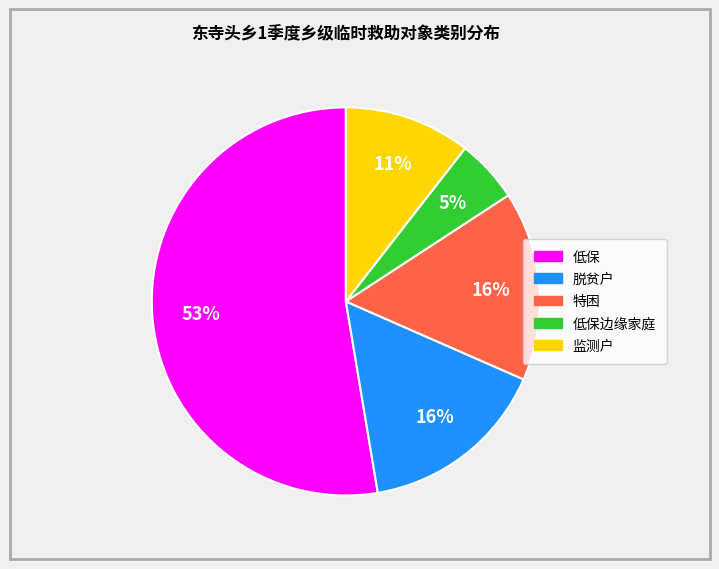

Is there a majority slice in this chart?

Yes